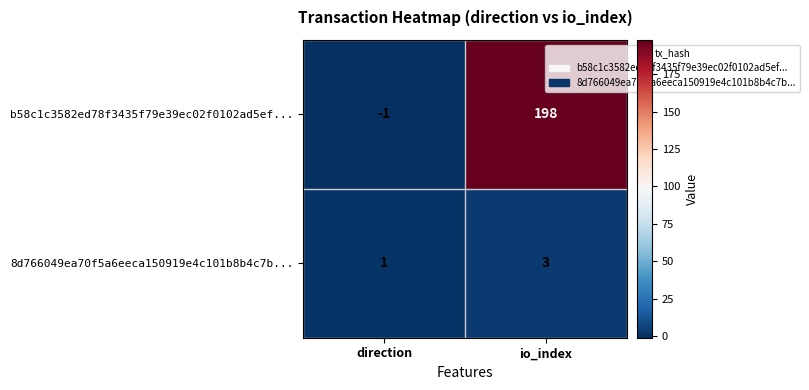

What is the spread (max minus min) of values at io_index?

195